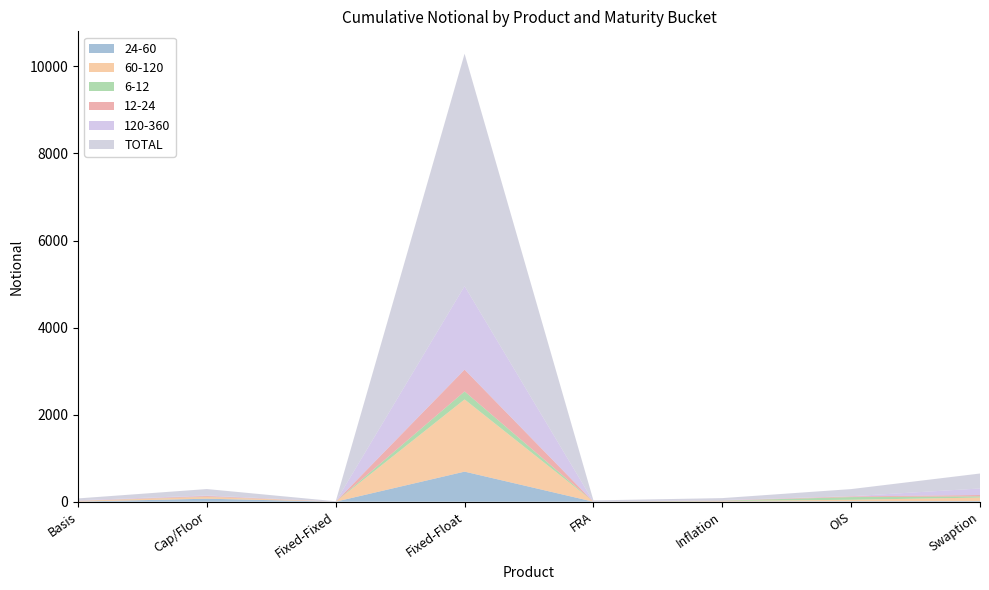

Reading left to right, extract all data points from this chart.

24-60: 3	69	1	691	0	6	12	15
60-120: 14	41	0	1659	0	11	33	80
6-12: 3	4	0	183	0	8	61	28
12-24: 3	17	0	501	0	5	15	31
120-360: 11	13	0	1918	0	9	5	150
TOTAL: 42	147	9	5339	30	44	164	344